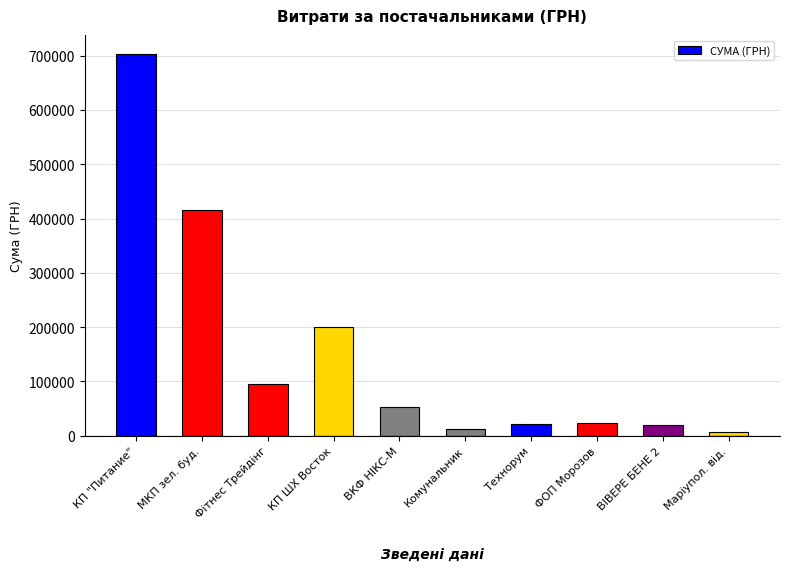

Which category has the highest value across all series?

КП "Питание"